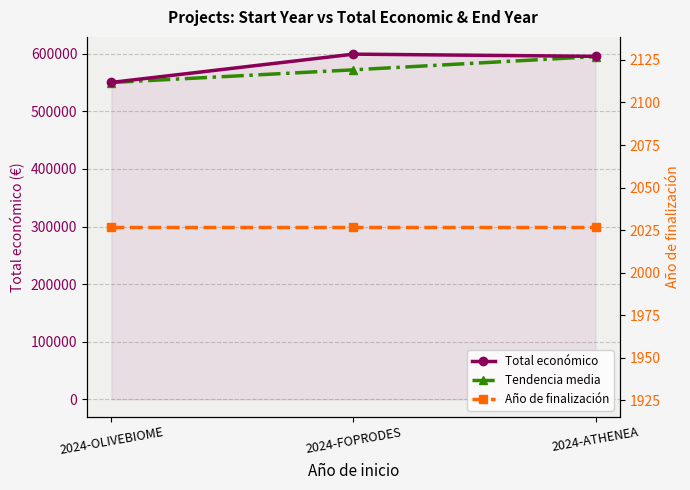

Reading left to right, transcribe all the data shown in this chart.

Total económico: 550111	599211	595436
Tendencia media: 550000	572000	595000
Año de finalización: 2027	2027	2027